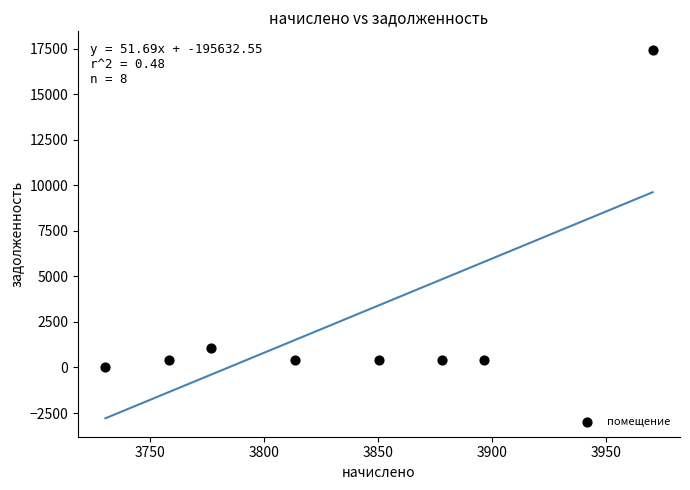

What Y value in the scatter plot is closest to 8734?

1044.5